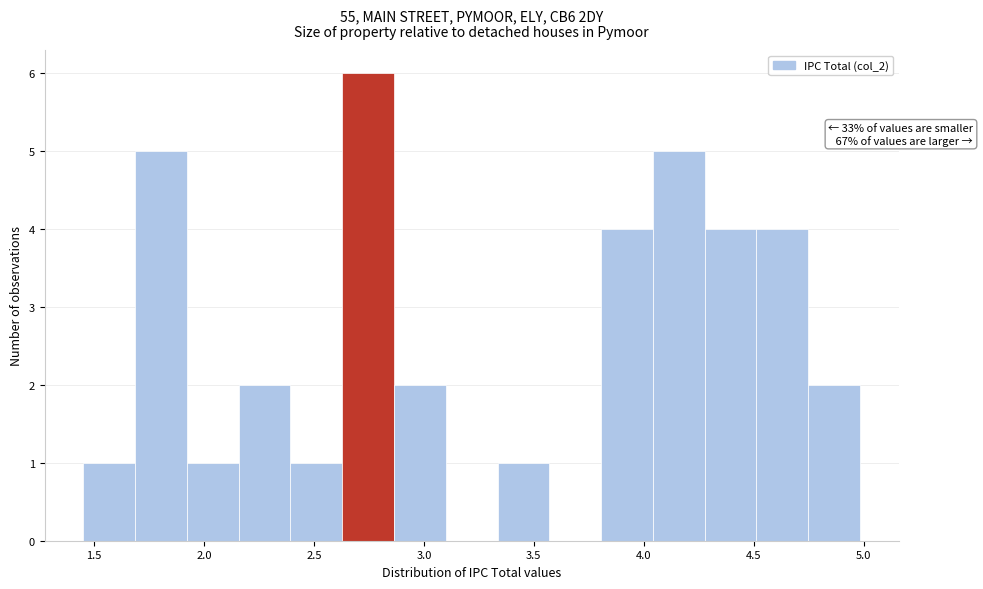

Which range on the x-axis has the tallest bar?

2.65 to 2.85